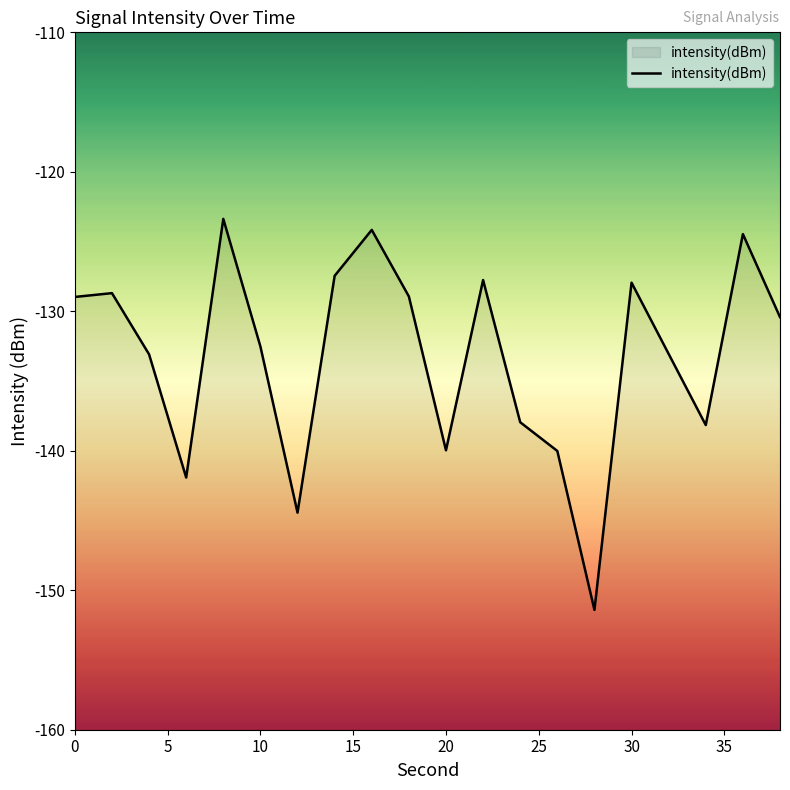

Read the value at 20.

-140.0